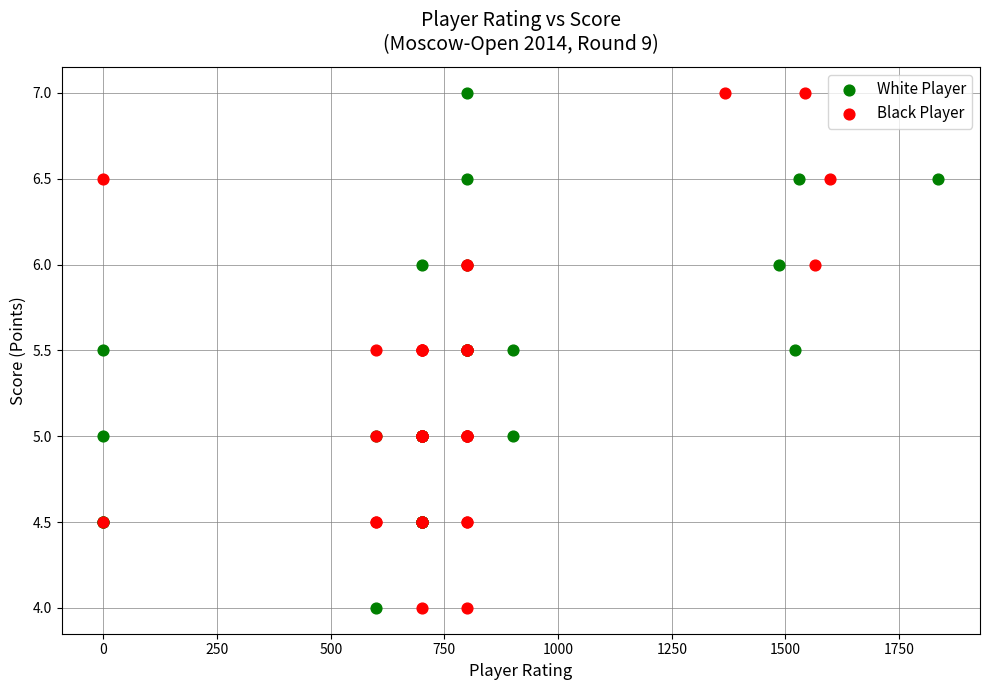

What are all the series names shown in the legend?

White Player, Black Player